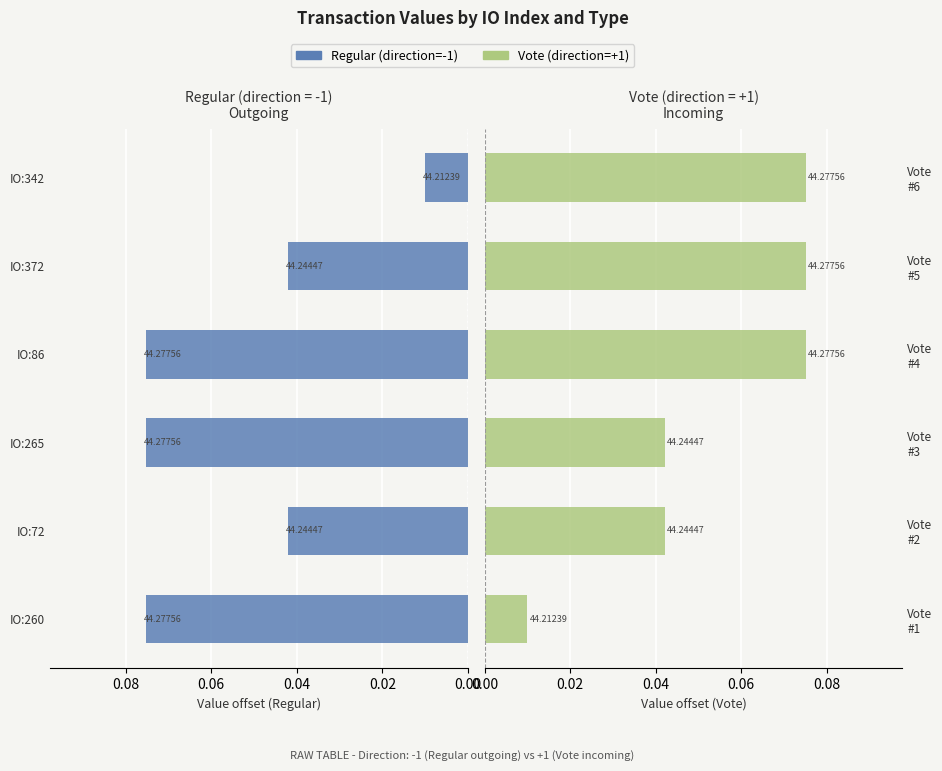

True or false: Vote has a value of 0.0 at 0.02.

True